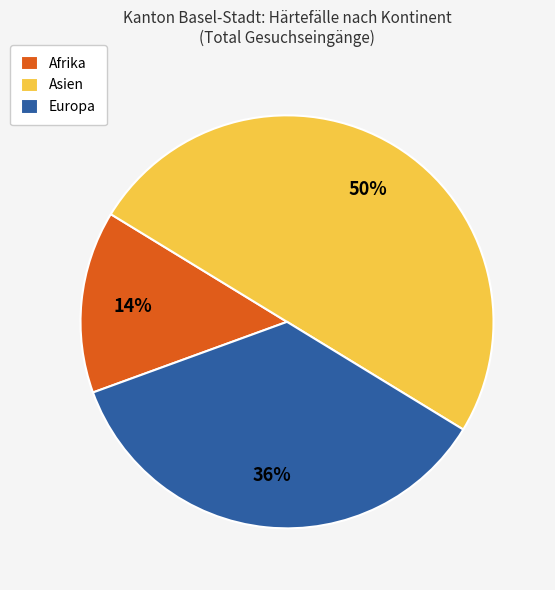

To the nearest percent, what portion does Asien represent?

50%